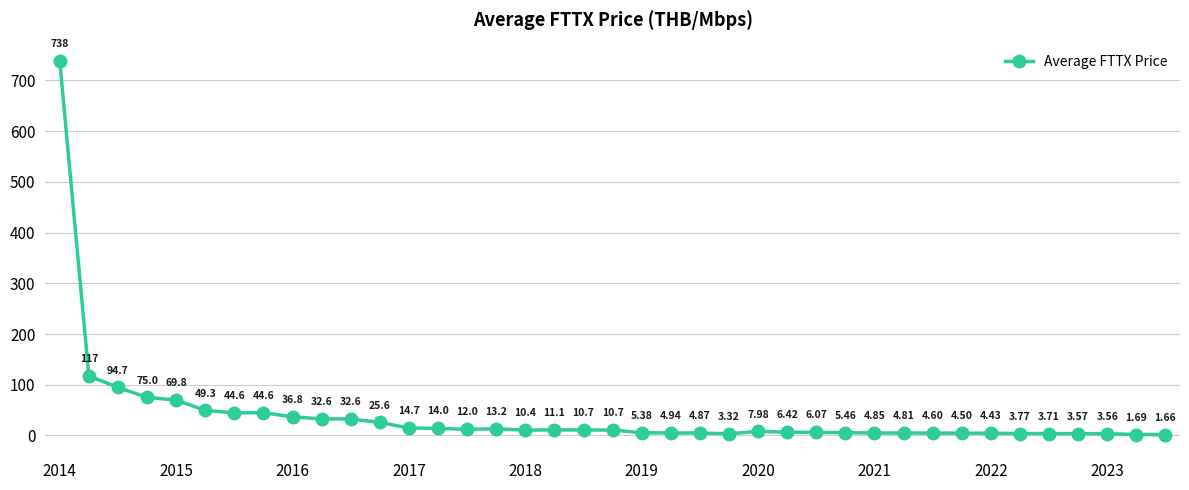

Count the number of data series in this chart.

1